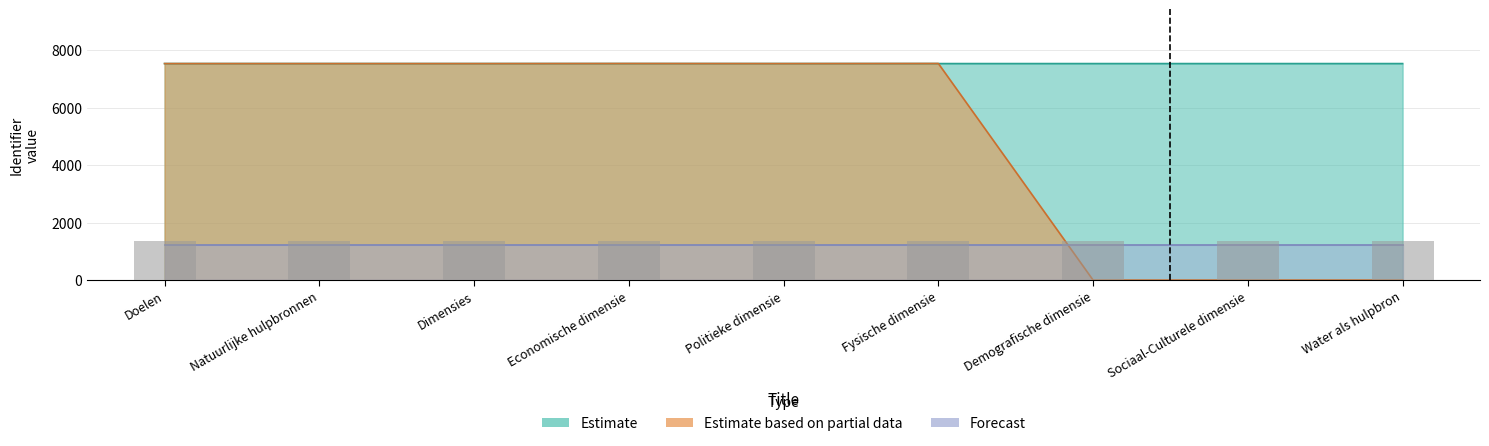

What is the label of the 3rd bar from the left?

Dimensies